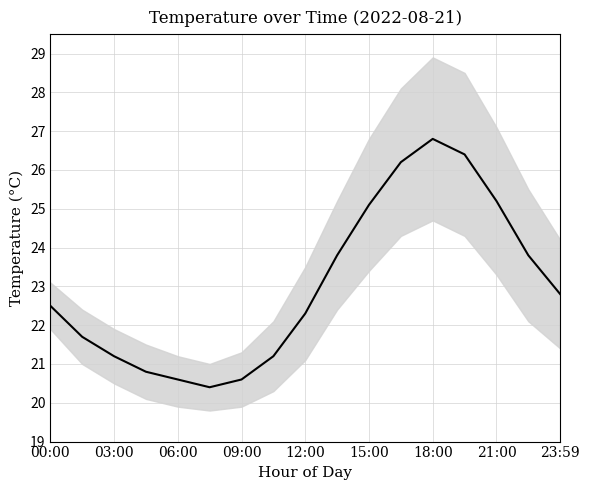

The value of temperature at 18:00 is 10.3. True or false?

False